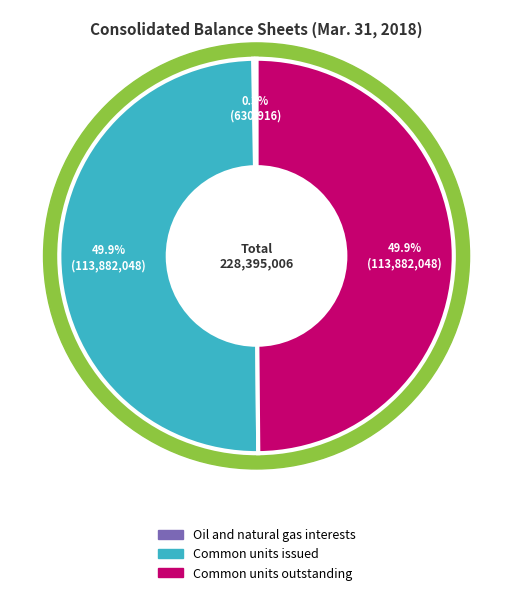

Does Common units outstanding represent more than half of the total?

No